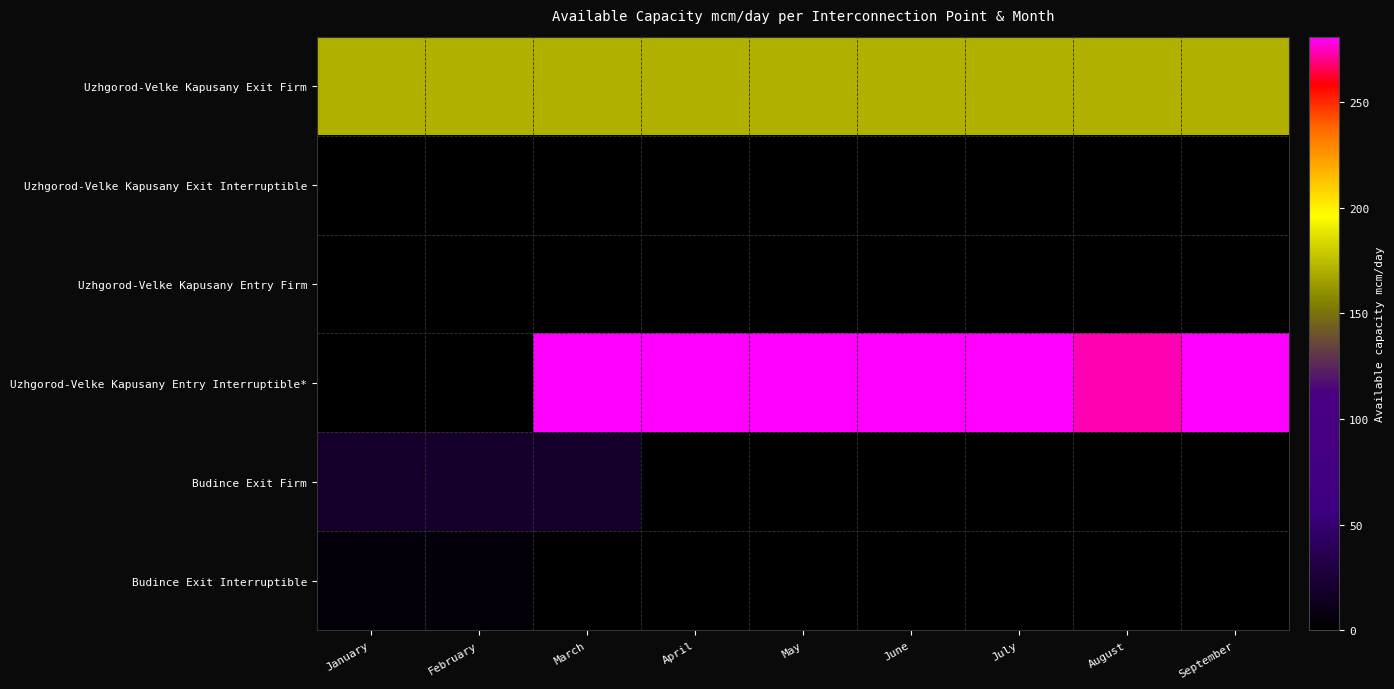

Which has a higher value, April or September?

April